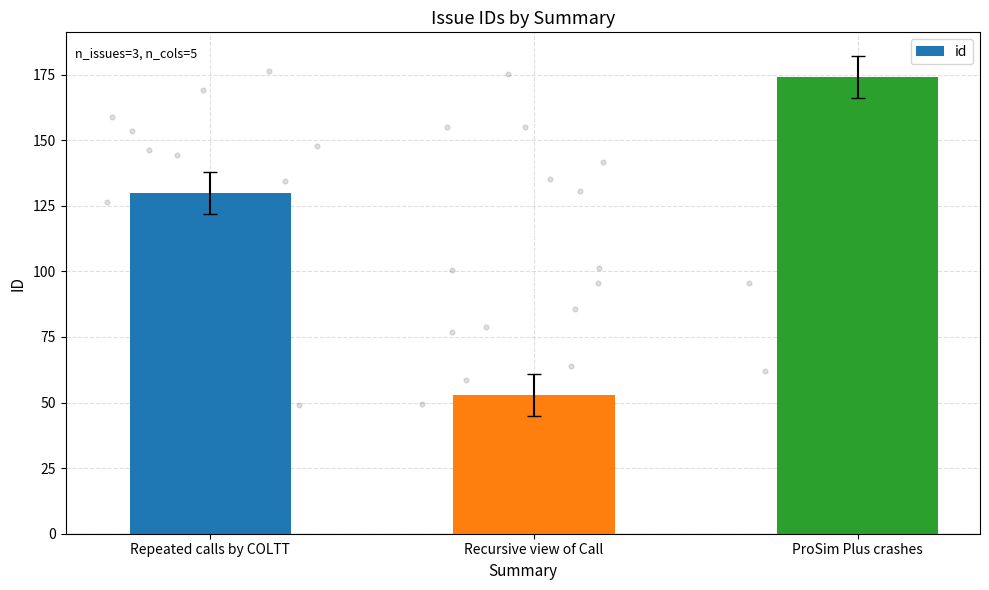

What is the change in value from Repeated calls by COLTT to ProSim Plus crashes?

+44